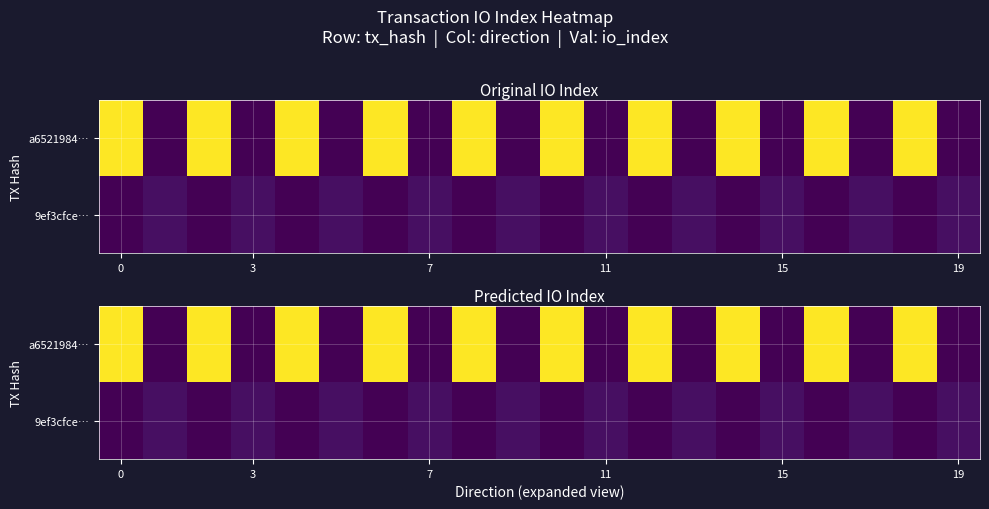

What is the total value across all series at 6?

50